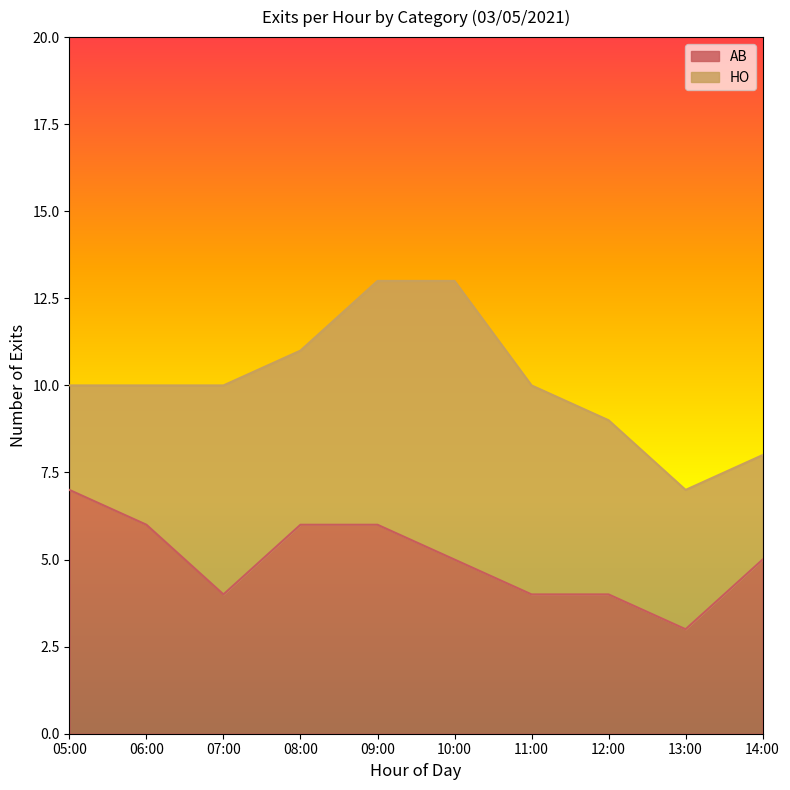

What is the difference between the maximum and minimum values?

4